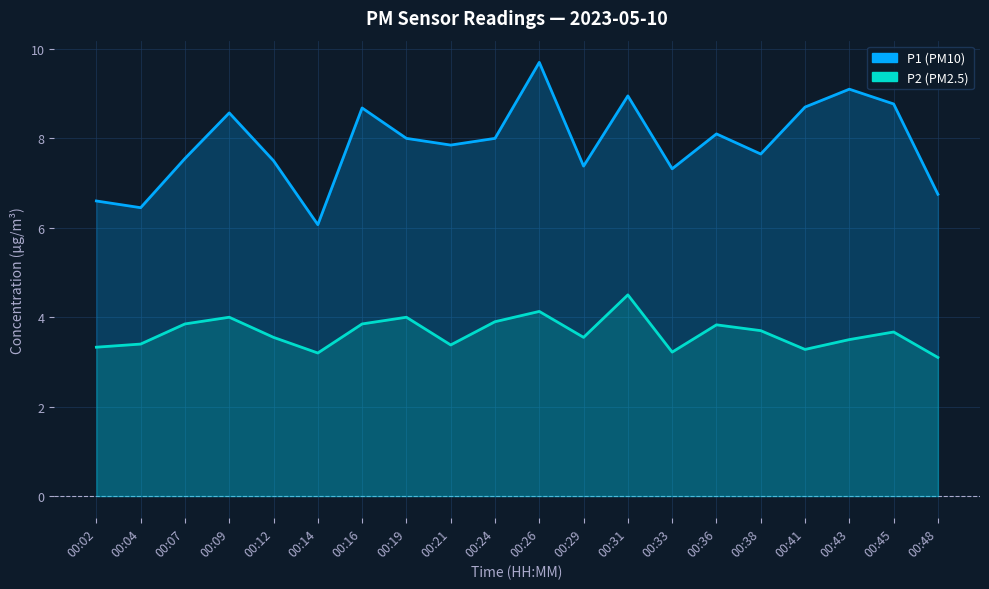

At which label is P2 closest to 3?

00:48